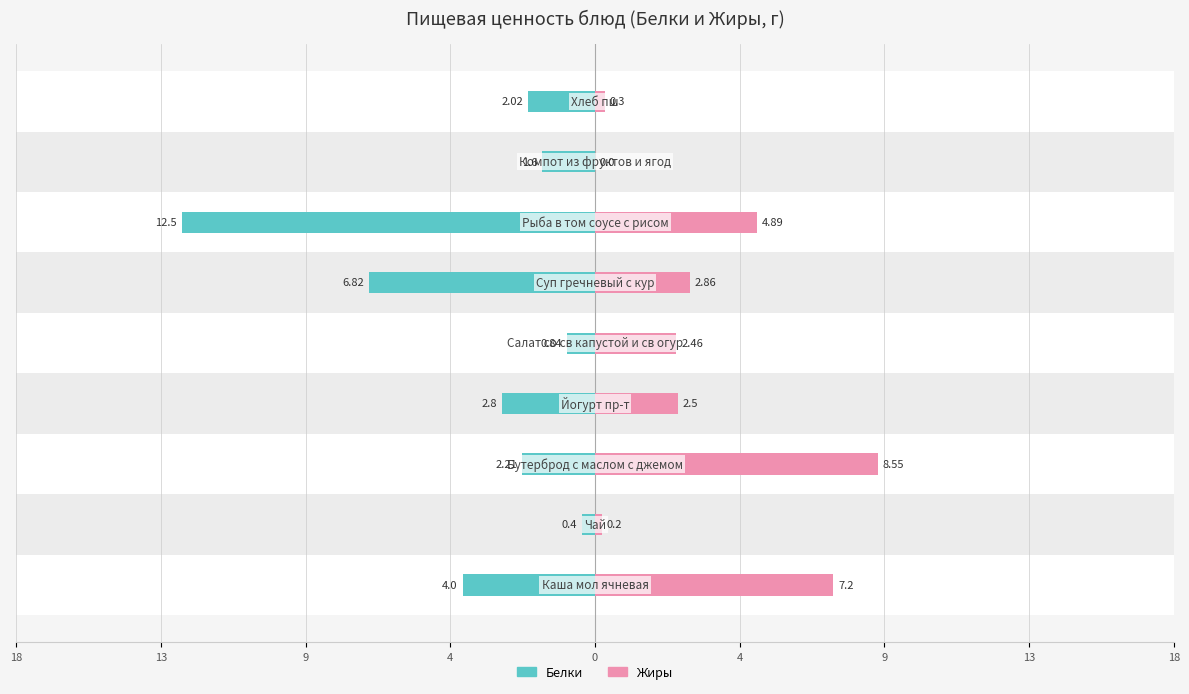

Is the value of Белки at 0 greater than the value of Жиры at 13?

No